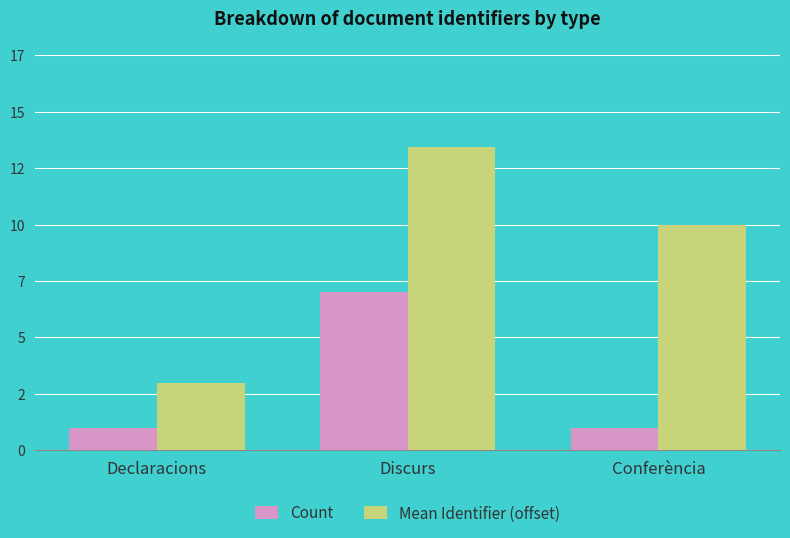

What are all the series names shown in the legend?

Count, Mean Identifier (offset)